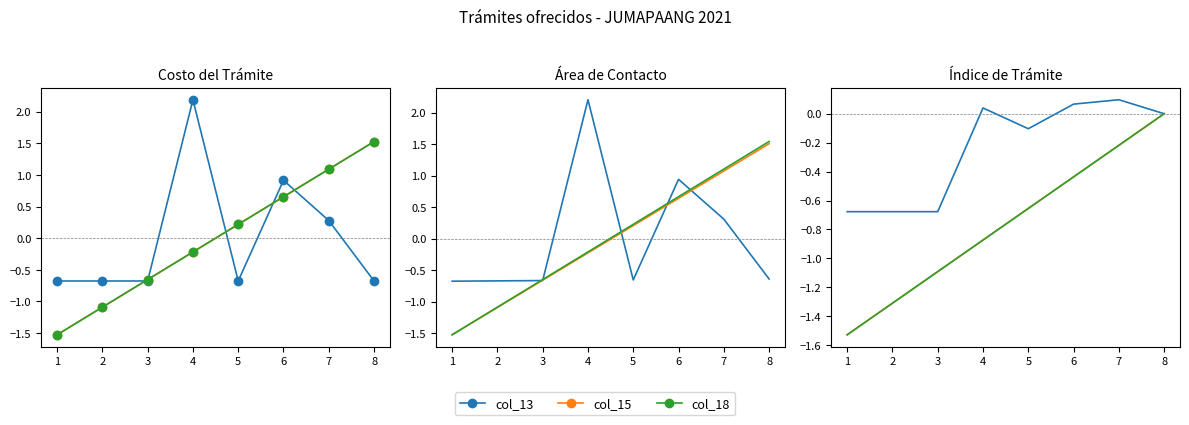

True or false: col_18 and col_13 cross at least once.

False